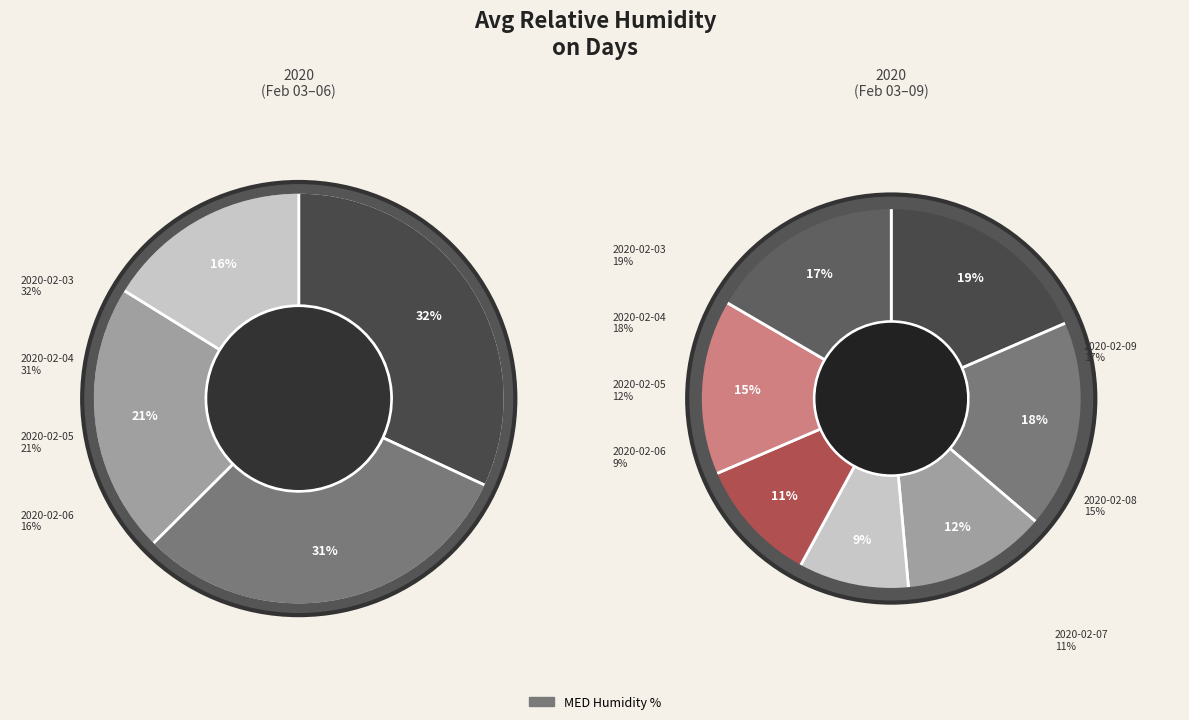

Which category has the biggest portion of the pie?

2020-02-03